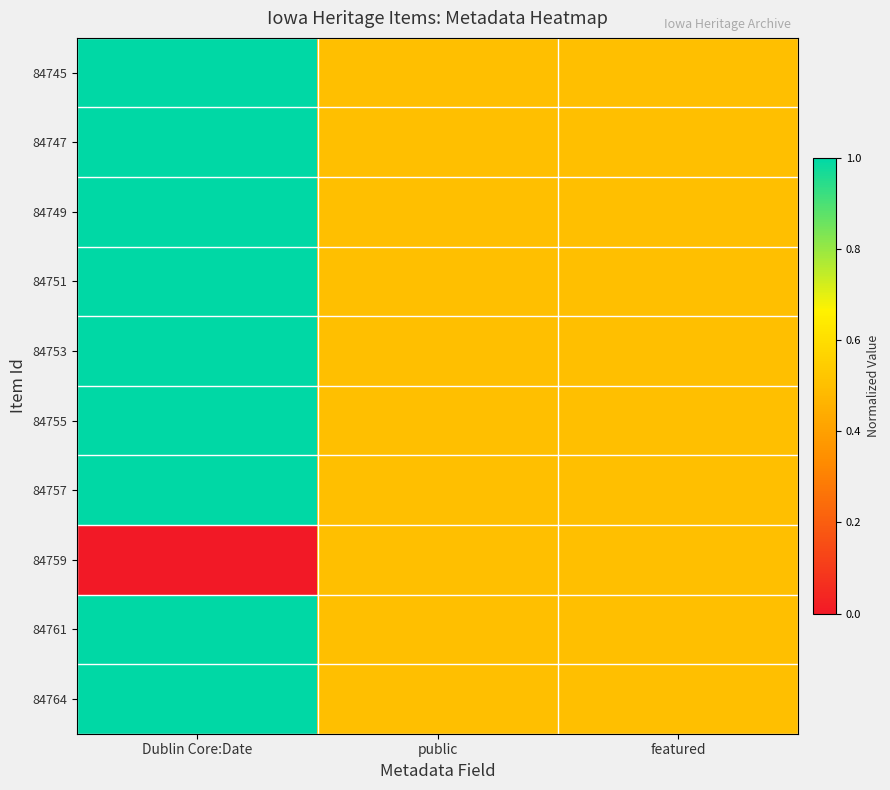

Rank the series at featured from lowest to highest value.

84745, 84747, 84749, 84751, 84753, 84755, 84757, 84759, 84761, 84764